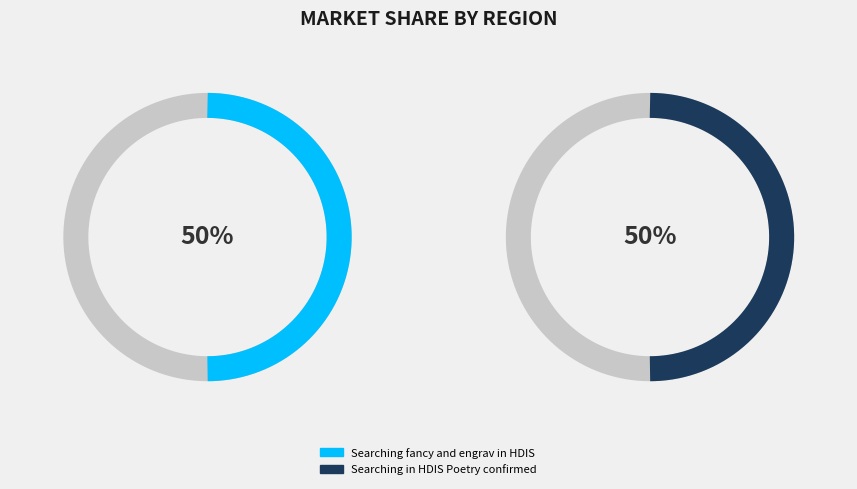

Count the number of slices in the pie.

2